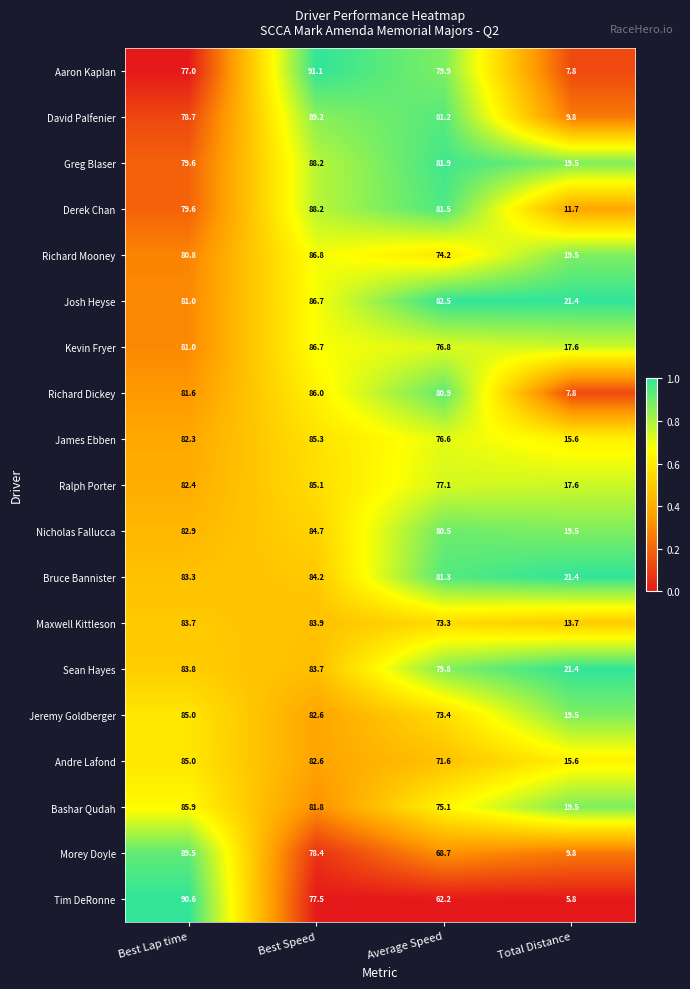

What is the difference between the Bashar Qudah values at Best Speed and Average Speed?

6.7